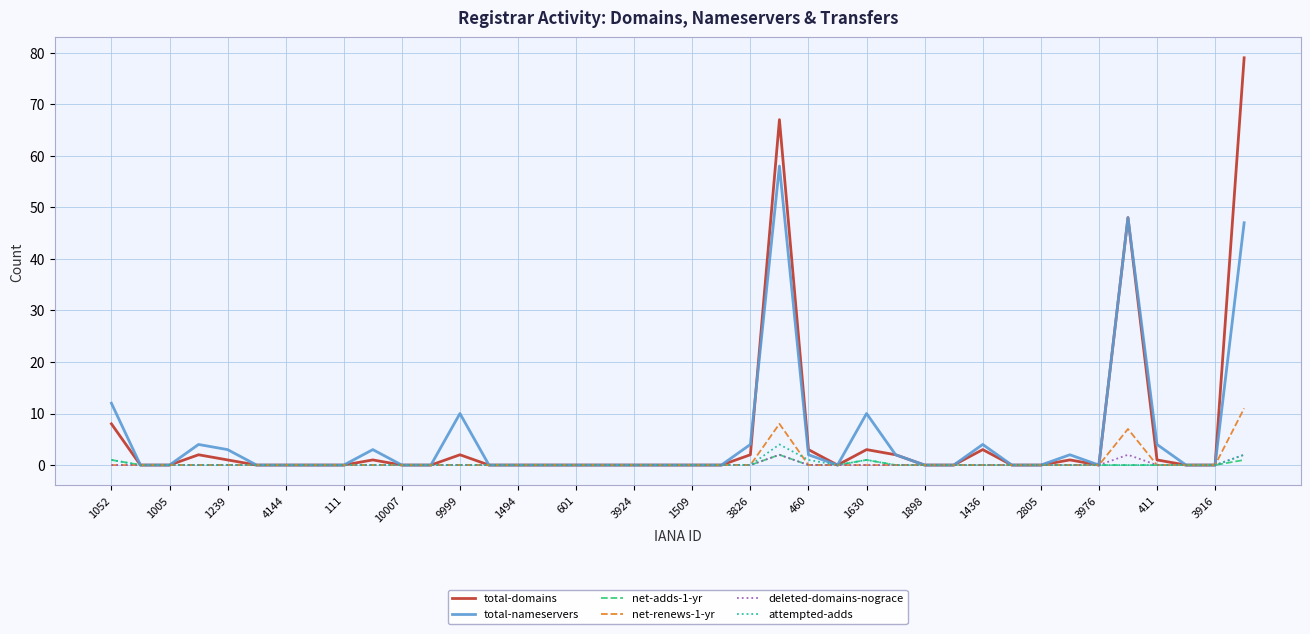

Which series has the widest spread of values?

total-domains